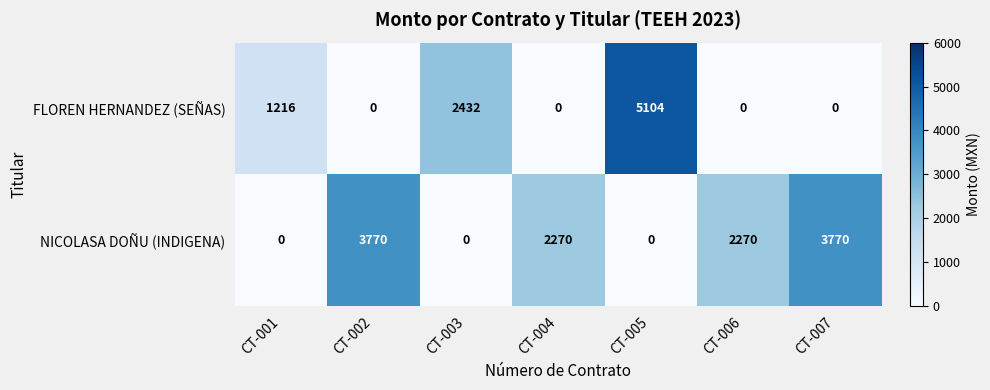

Rank the series by their average value, from lowest to highest.

FLOREN HERNANDEZ (SEÑAS), NICOLASA DOÑU (INDIGENA)